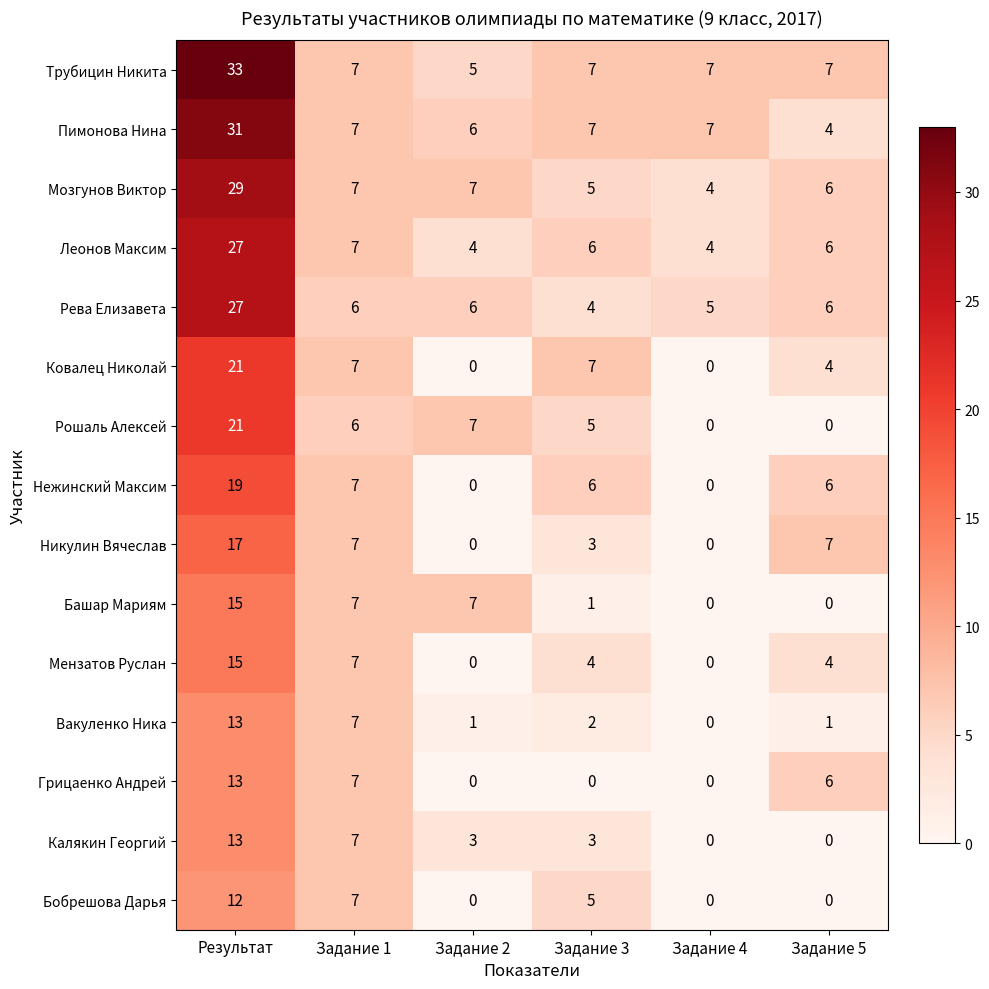

What is the maximum value shown in the chart?

33